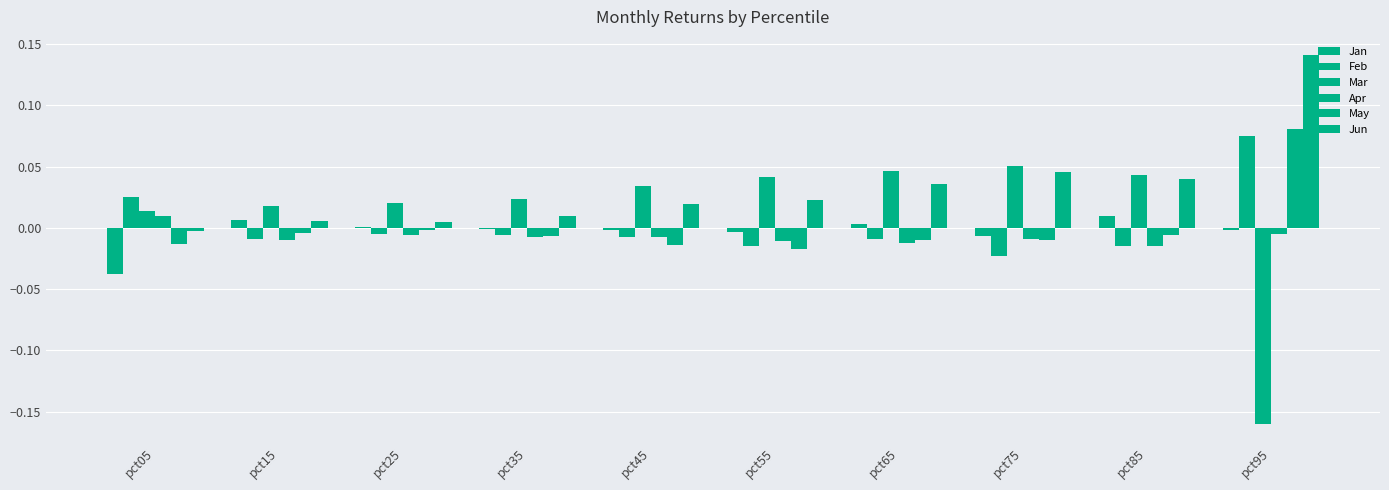

Are the bars horizontal?

No